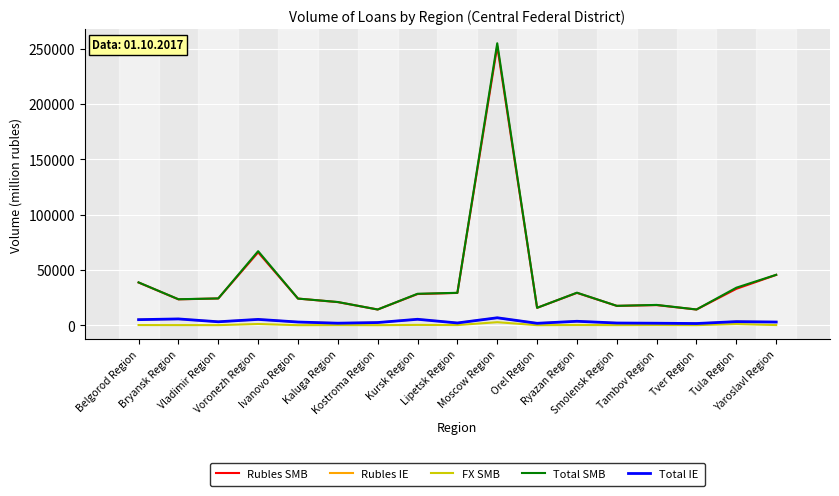

Which series has the largest range (max minus min)?

Total SMB